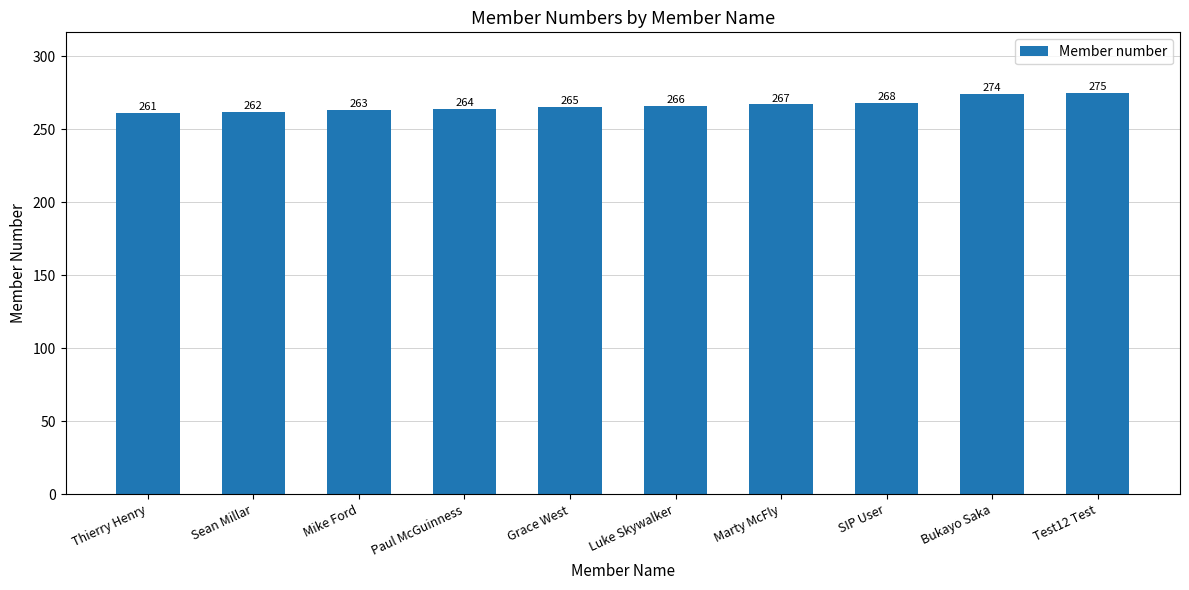

Does the chart contain any negative values?

No